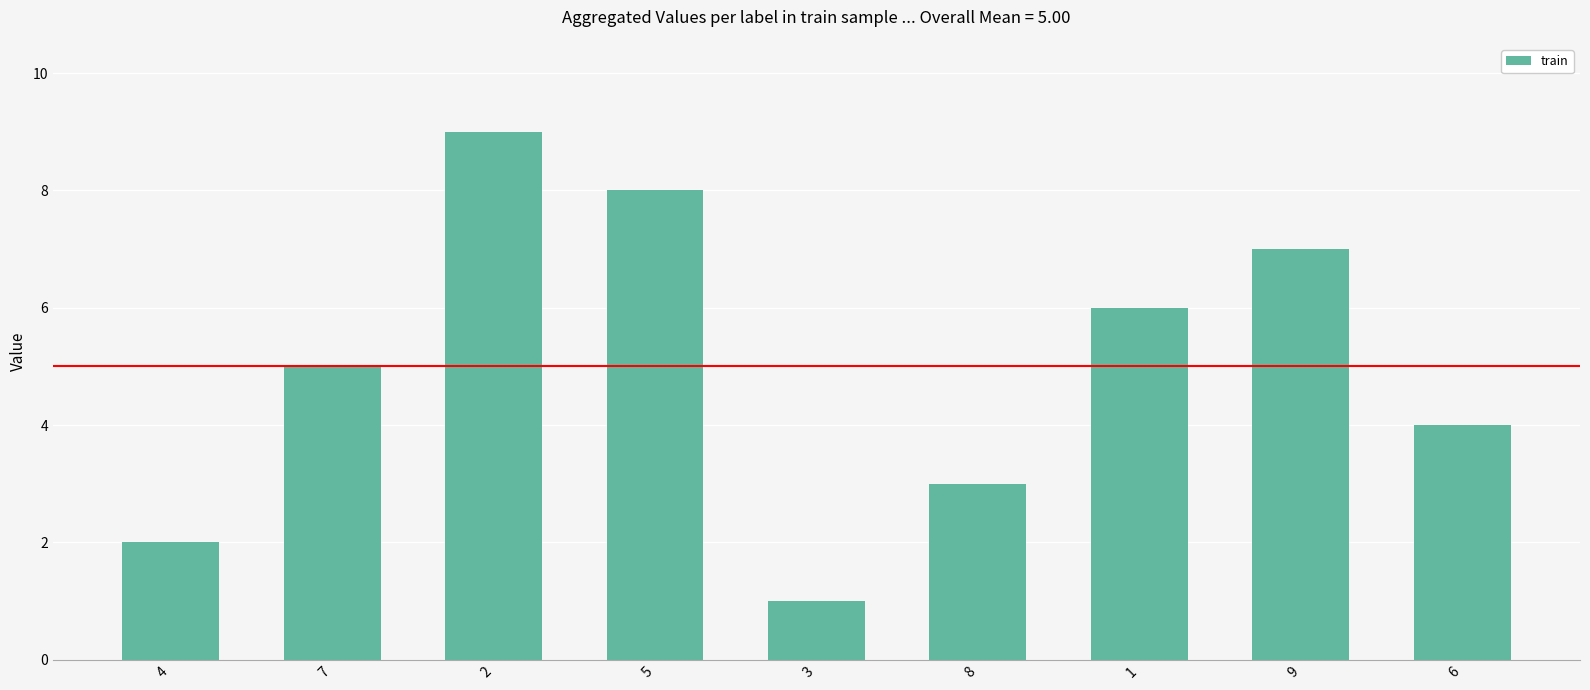

The chart shows a value of 1 at 4. True or false?

False